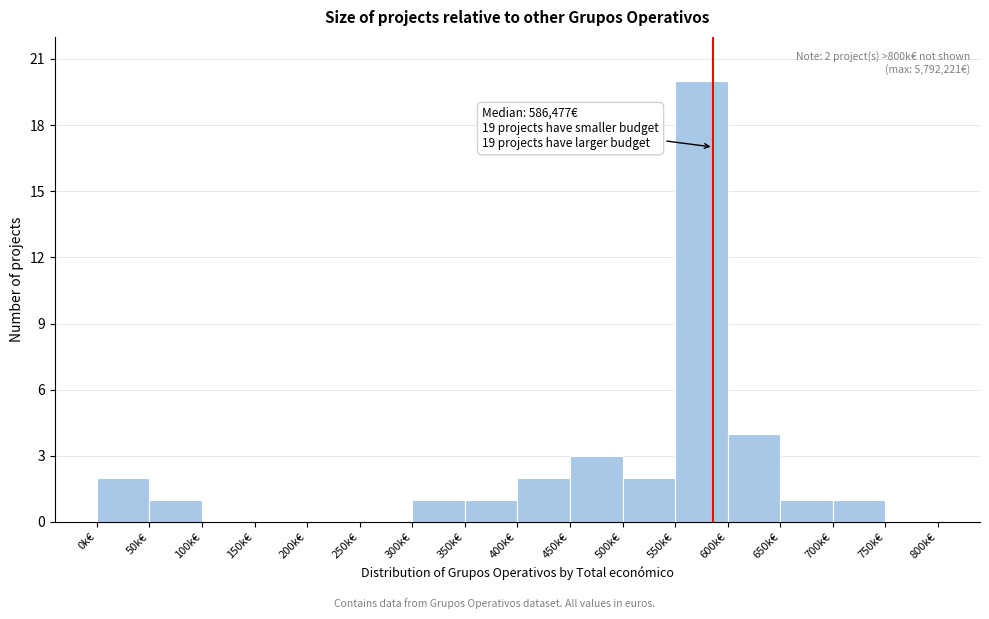

Reading right to left, what are all the values shown in this chart?

750k€=0	700k€=1	650k€=1	600k€=4	550k€=20	500k€=2	450k€=3	400k€=2	350k€=1	300k€=1	250k€=0	200k€=0	150k€=0	100k€=0	50k€=1	0k€=2